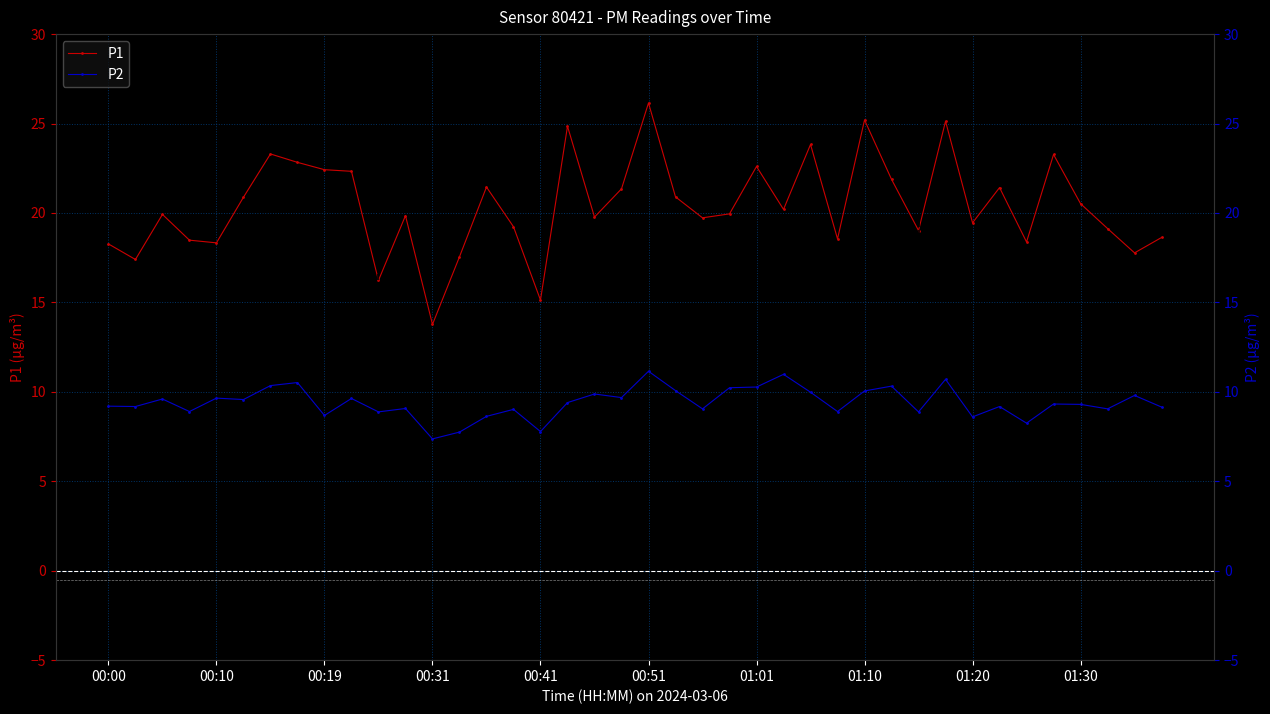

True or false: P1 has more than 0 interior local peaks.

True